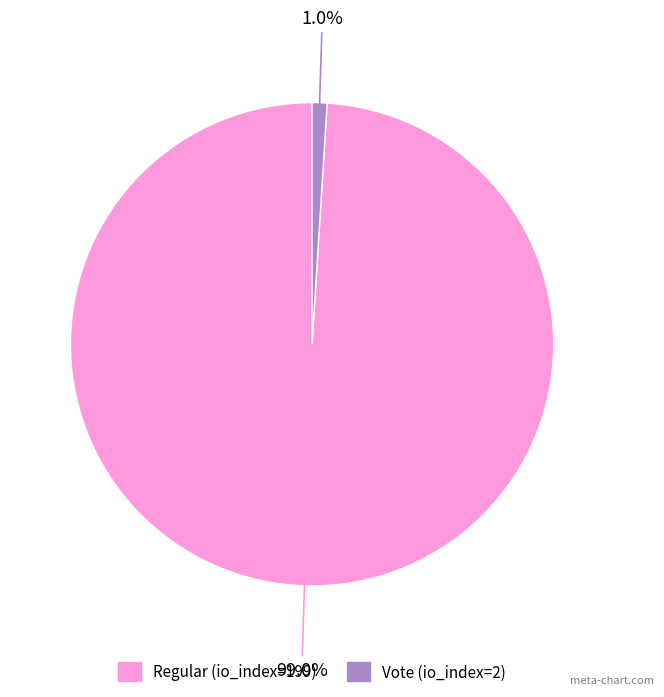

The Regular (io_index=199) slice represents 99% of the pie. True or false?

True